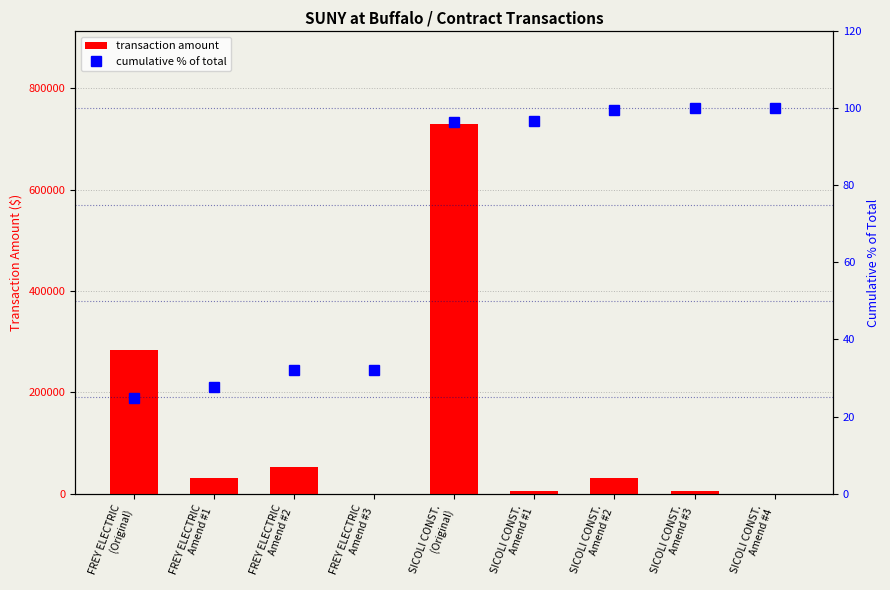

Which series changed the most between FREY ELECTRIC
(Original) and SICOLI CONST.
Amend #3?

transaction amount